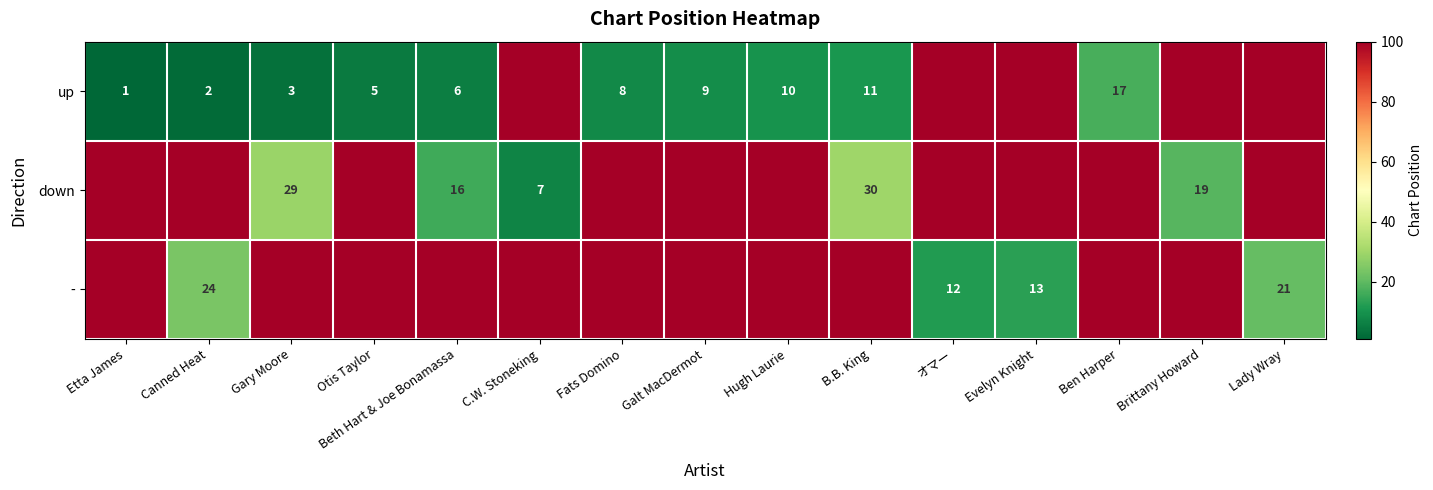

Which has a higher value, Fats Domino or Canned Heat?

Fats Domino